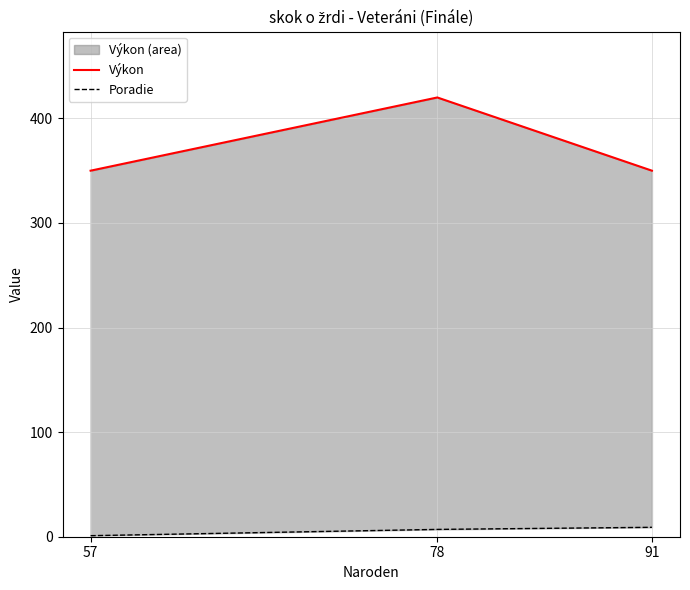

Which series has the widest spread of values?

Výkon